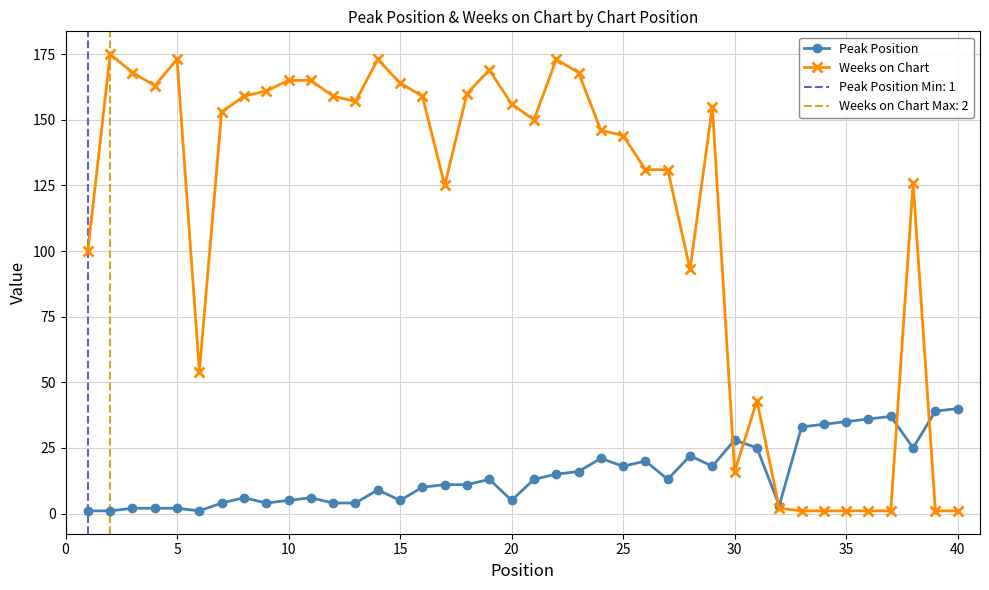

What is the difference between the maximum and second lowest values in the Peak Position series?

39